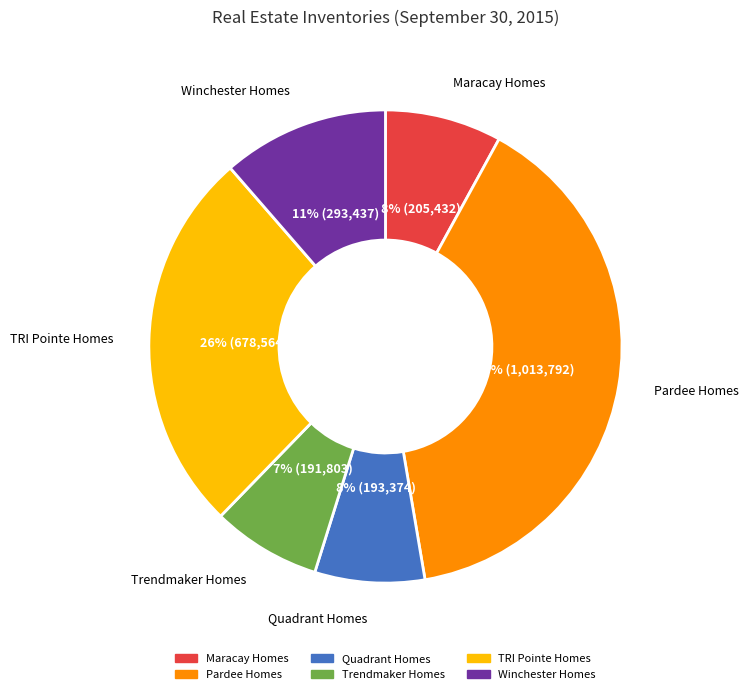

Is the sum of Pardee Homes and TRI Pointe Homes greater than half?

Yes